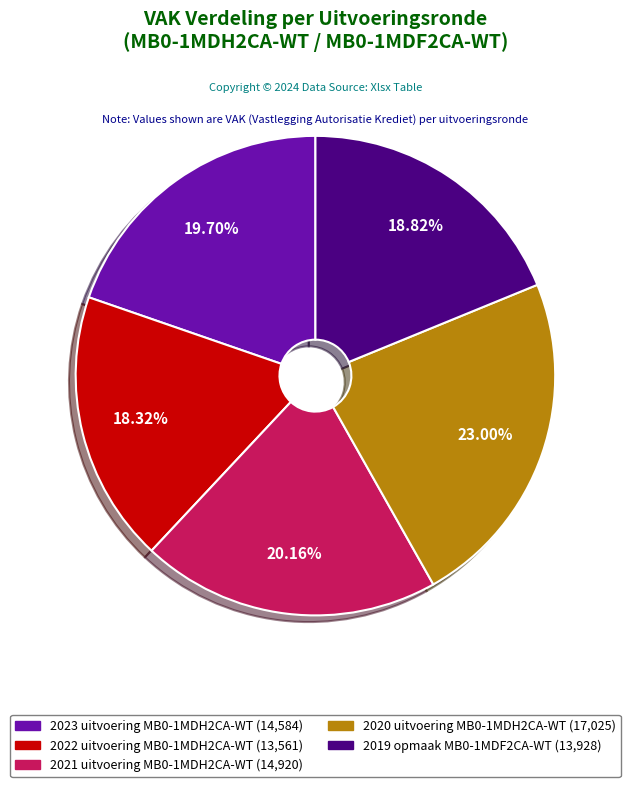

Is there any slice that represents more than half of the pie?

No